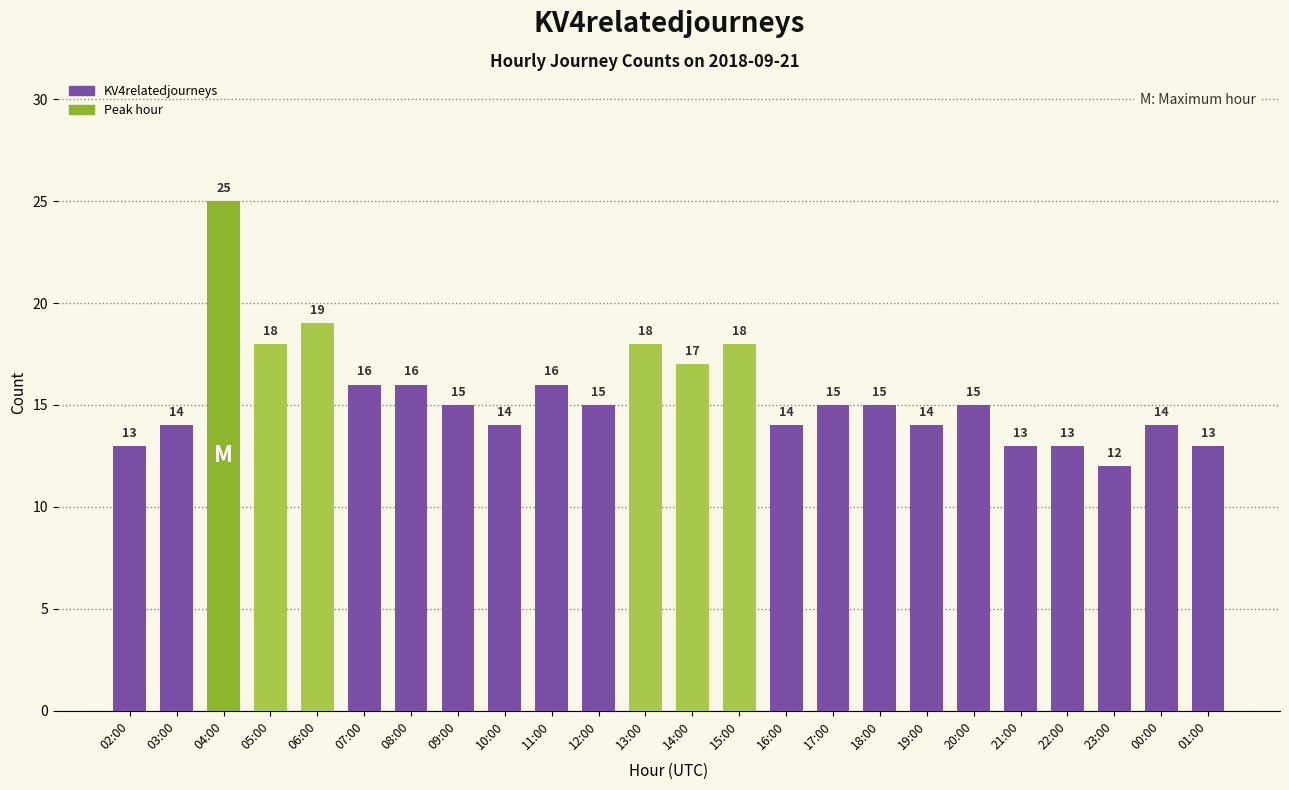

What is the average value?

16